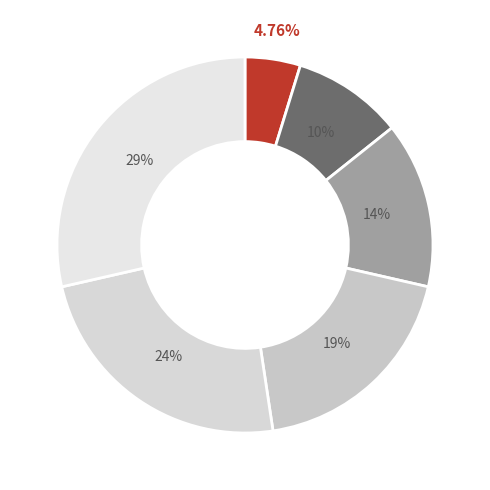

Rank the categories by value from highest to lowest.

EconomicIndicatorDescription, MarketIdentifierCode, SecuritySource, SecurityIdentification, TickerSymbol, ReportDate